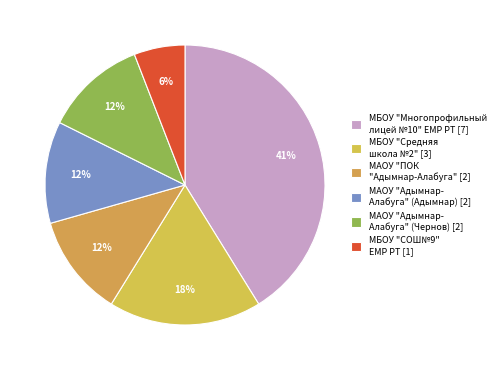

How many segments does this pie chart have?

6